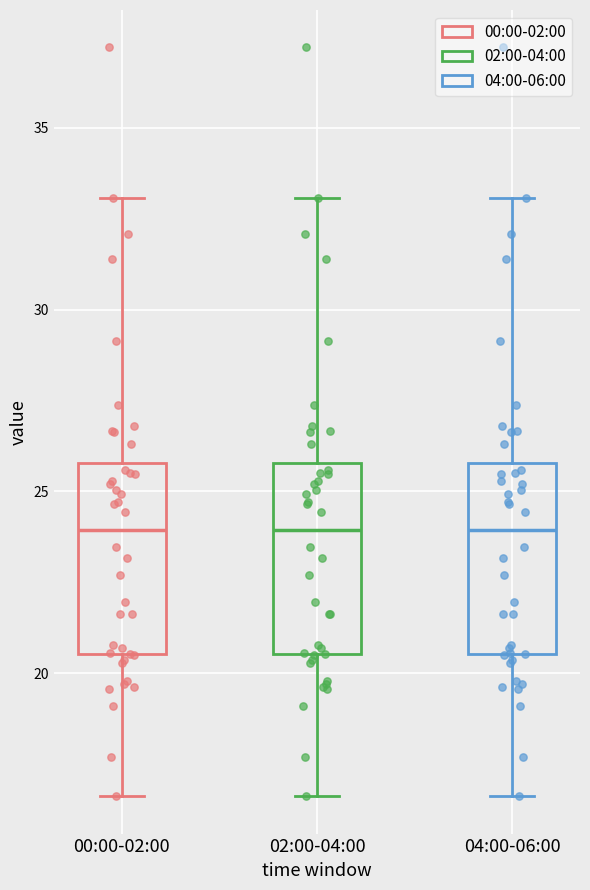

Where does the median line of the box for 00:00-02:00 sit on the y-axis? The values are not printed on the chart, so give them approximately, as read against the axis.

24.0